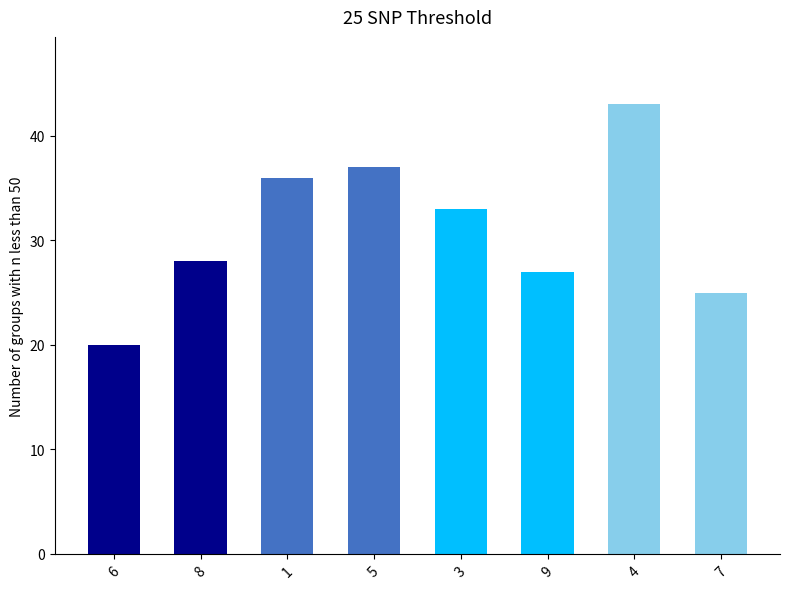

The value at 8 is 40. True or false?

False